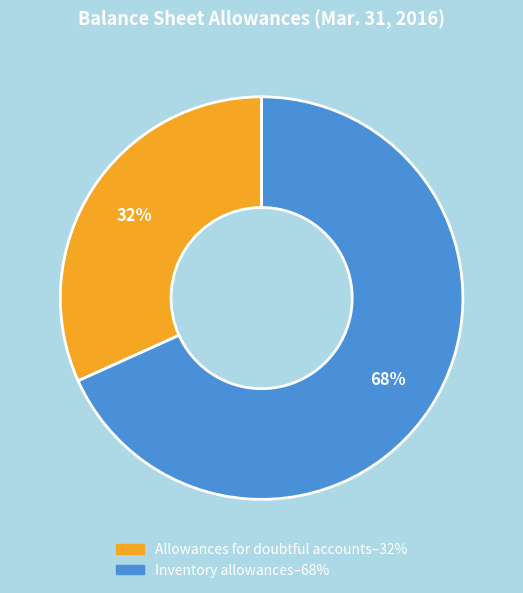

What is the majority slice?

Inventory allowances